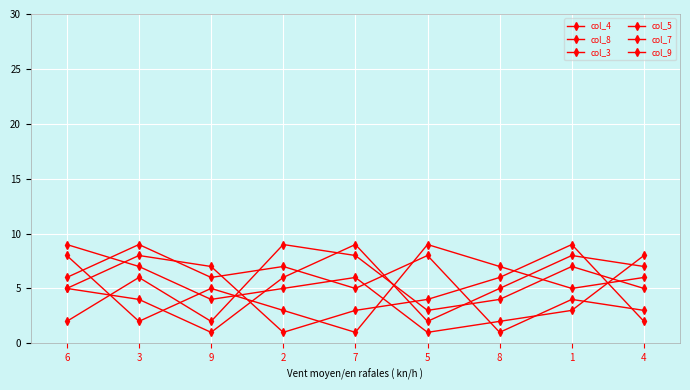

Does the chart have visible grid lines?

Yes